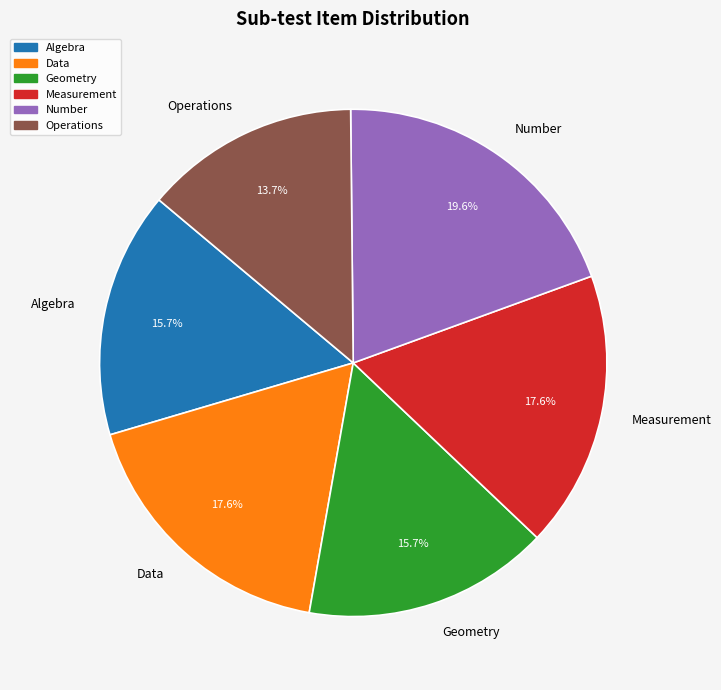

True or false: Algebra accounts for 21% of the total.

False